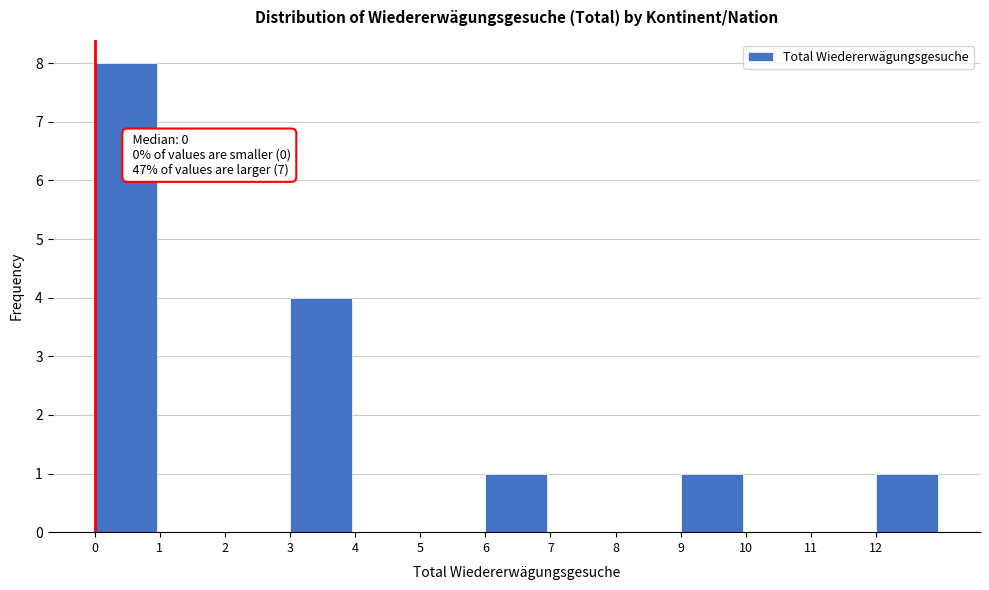

Over which range of the x-axis is the bar tallest?

0 to 1